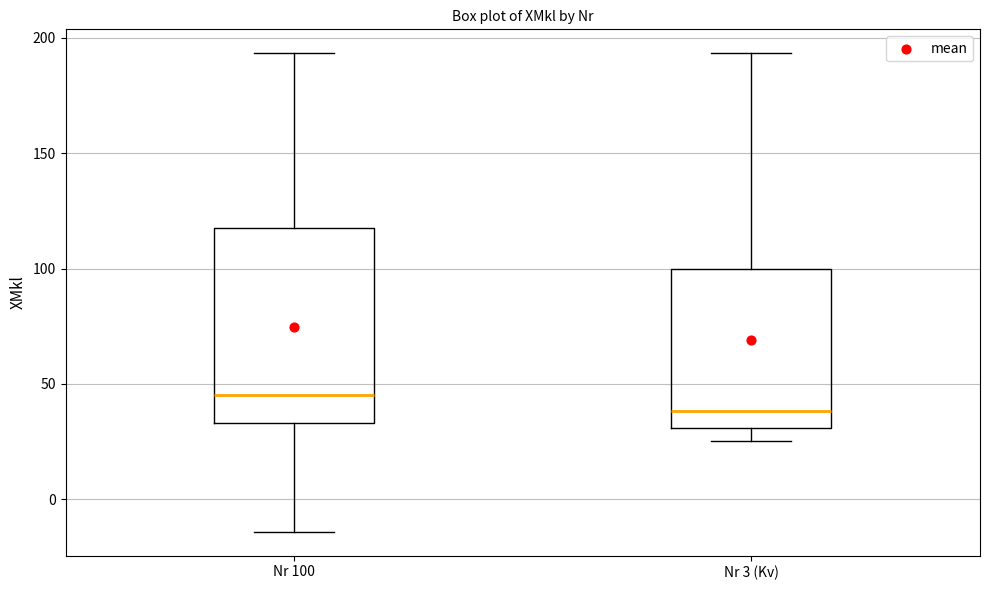

Reading left to right, transcribe this box plot: for each box, give where its median line is, the range the box spans, and where its two whiskers end, as read against the y-axis. The values are not printed on the chart, so give them approximately, as read against the axis.

Nr 100: median 45, box 35 to 115, whiskers -15 to 195
Nr 3 (Kv): median 40, box 30 to 100, whiskers 25 to 195